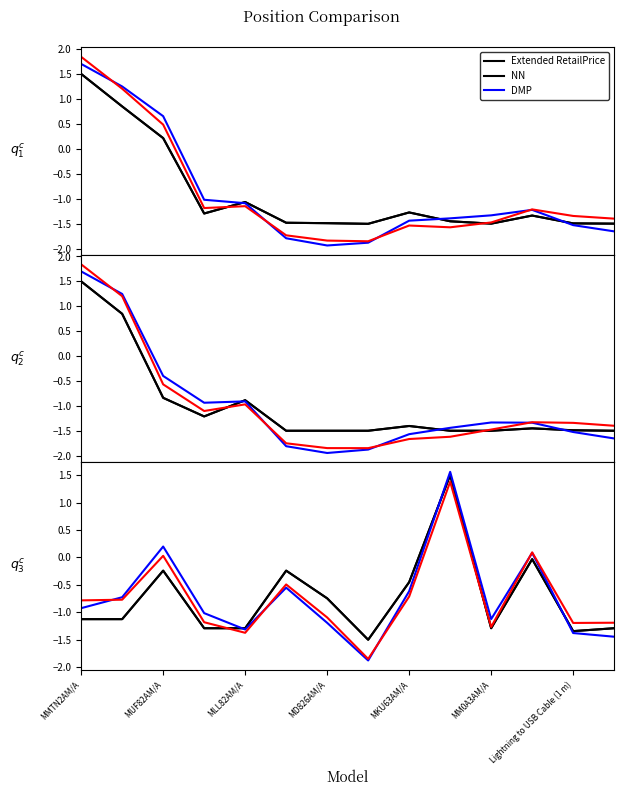

How many lines are shown in the chart?

3